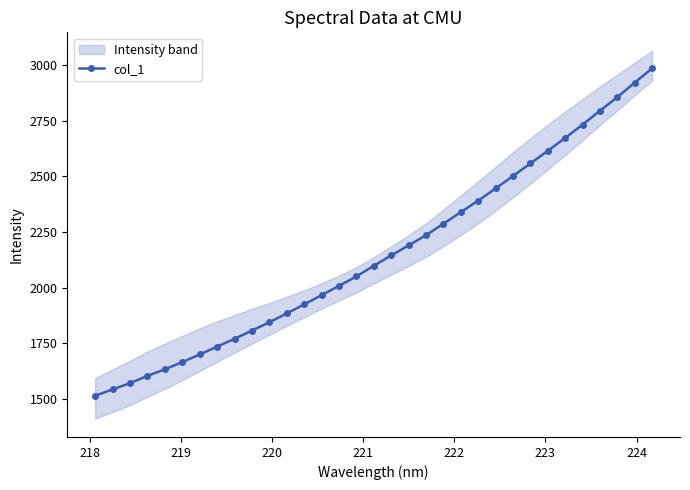

Reading right to left, what are all the values shown in this chart?

2986.9	2922.7	2857.4	2796.0	2733.6	2673.7	2615.7	2558.7	2502.2	2446.0	2391.7	2339.4	2287.4	2235.7	2189.8	2144.6	2097.9	2050.2	2007.5	1966.0	1924.0	1883.6	1843.7	1806.4	1769.2	1734.0	1698.7	1664.3	1631.8	1602.3	1569.6	1541.3	1513.1